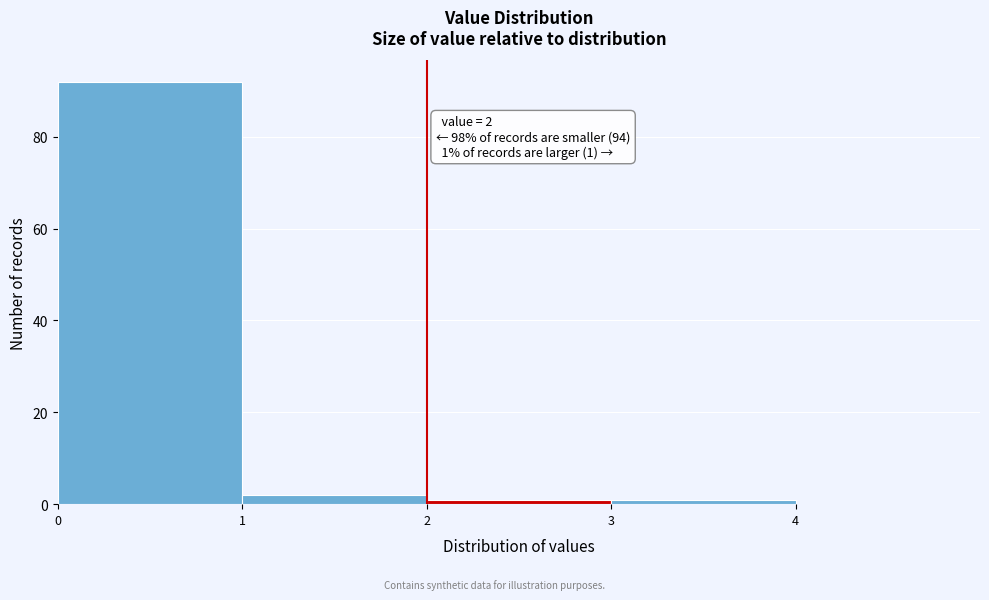

Over which range of the x-axis is the bar tallest?

0 to 1